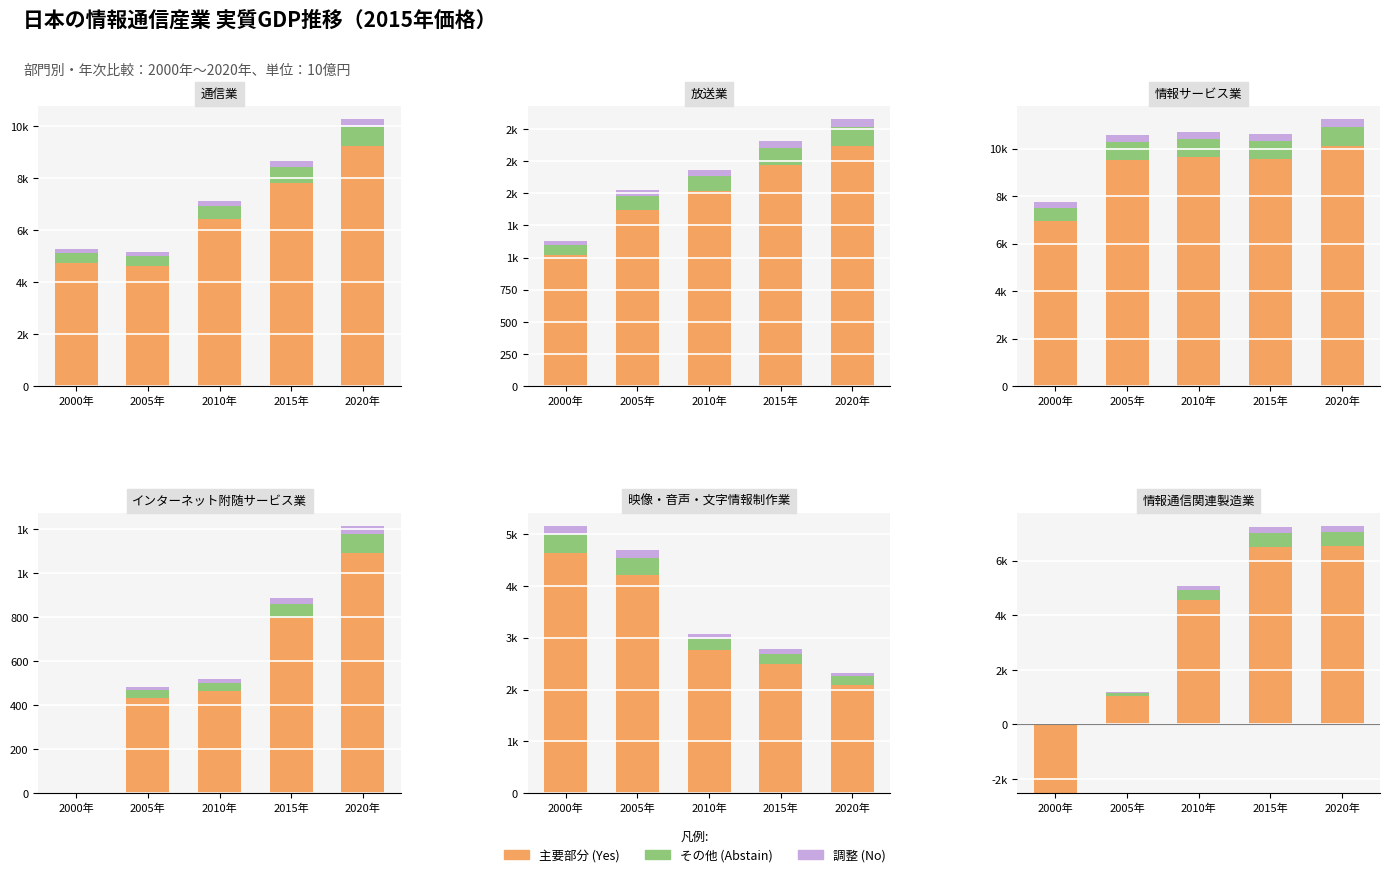

Which series has the largest total across all categories?

Yes